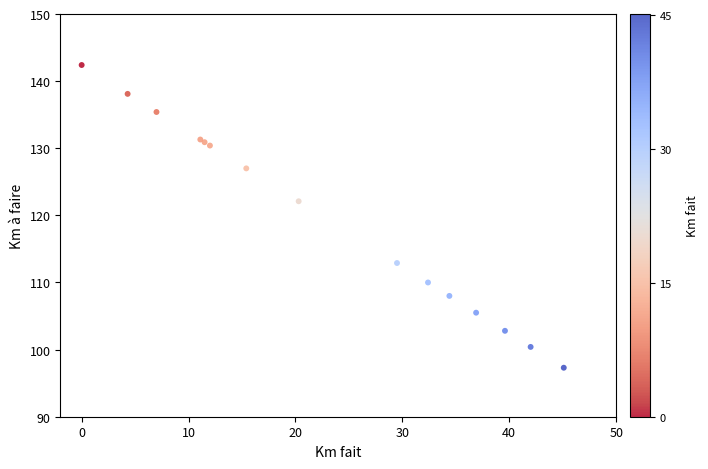

What Y value in the scatter plot is closest to 119?

122.1